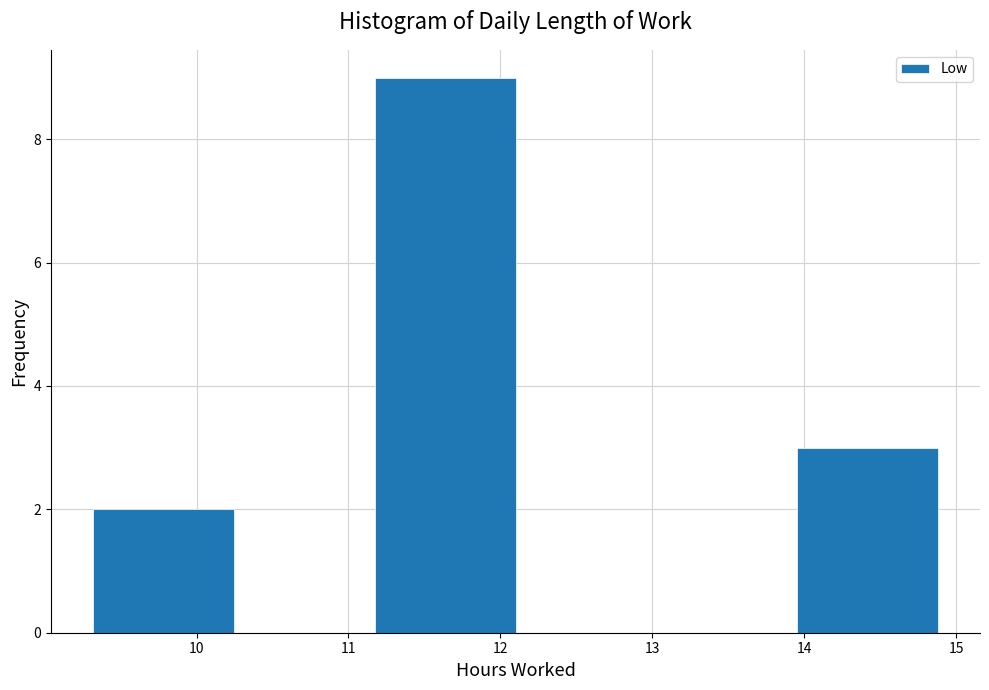

Reading left to right, transcribe this chart: for each bar, give the range it covers on the x-axis and its height. Neither the bar edges nor the heights are printed on the chart, so give them approximately, as read against the axes.

9.3 to 10.2: 2
10.2 to 11.2: 0
11.2 to 12.1: 9
12.1 to 13.0: 0
13.0 to 14.0: 0
14.0 to 14.9: 3